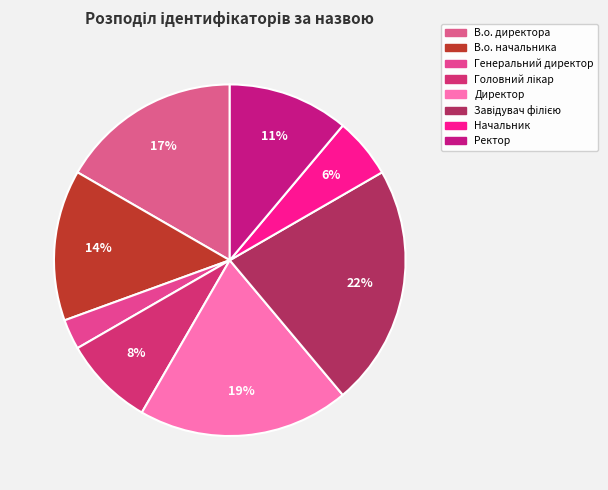

To the nearest percent, what is the average slice percentage?

12%